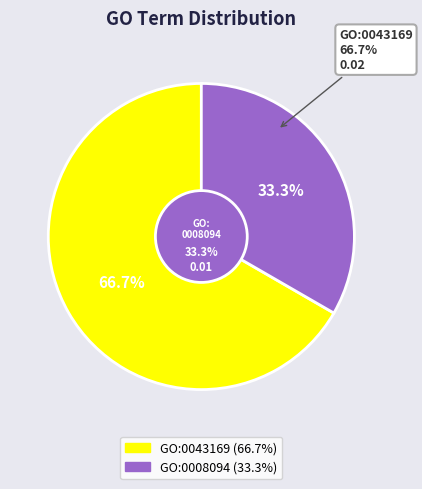

True or false: GO:0043169 accounts for 52% of the total.

False